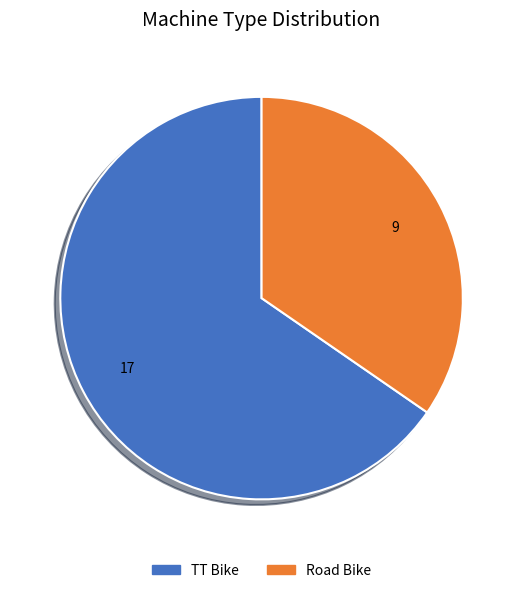

Is there a majority slice in this chart?

Yes